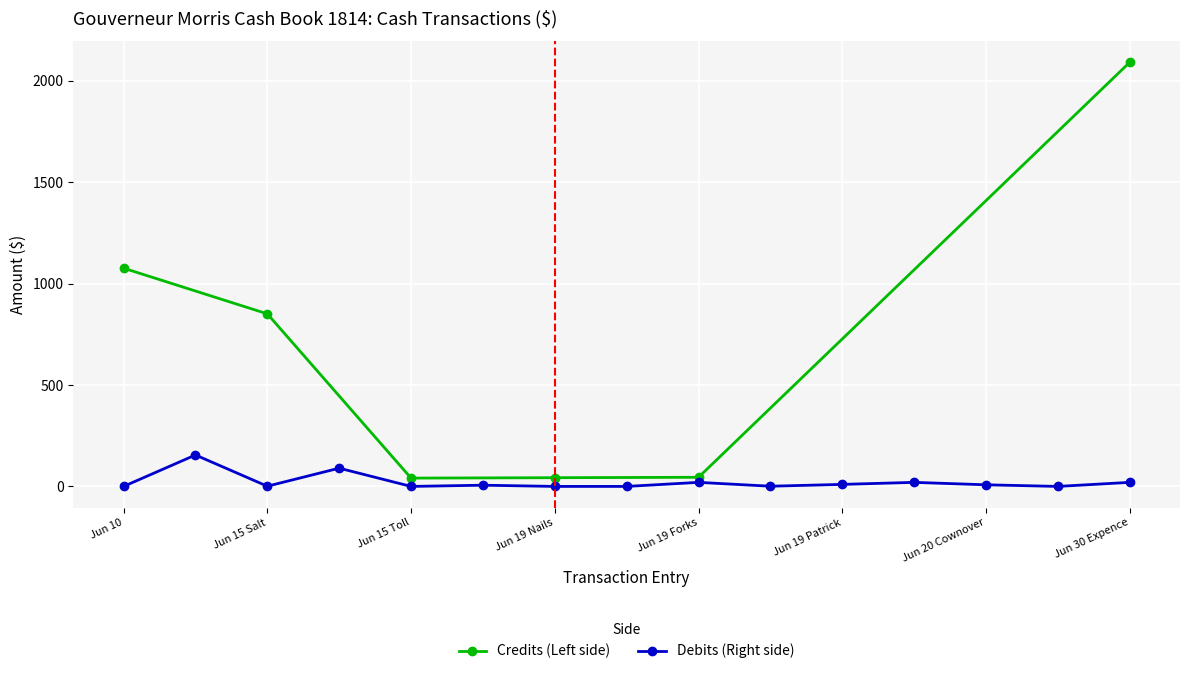

What is the approximate value at Jun 15 Salt?

851